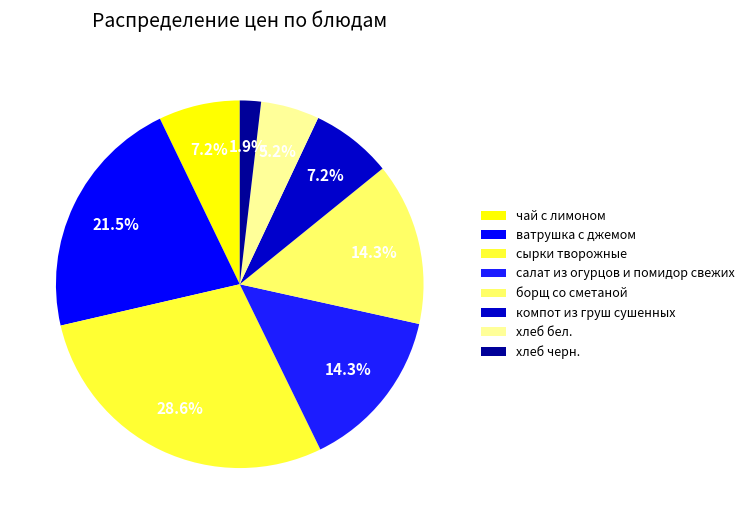

Is салат из огурцов и помидор свежих the majority of the pie?

No